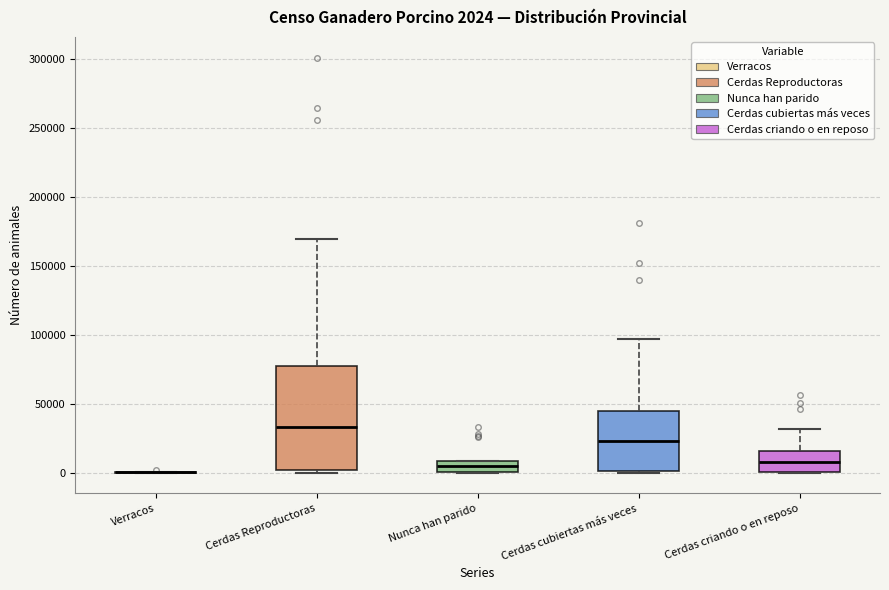

Which box is the tallest, from its lower edge to its upper edge?

Cerdas Reproductoras